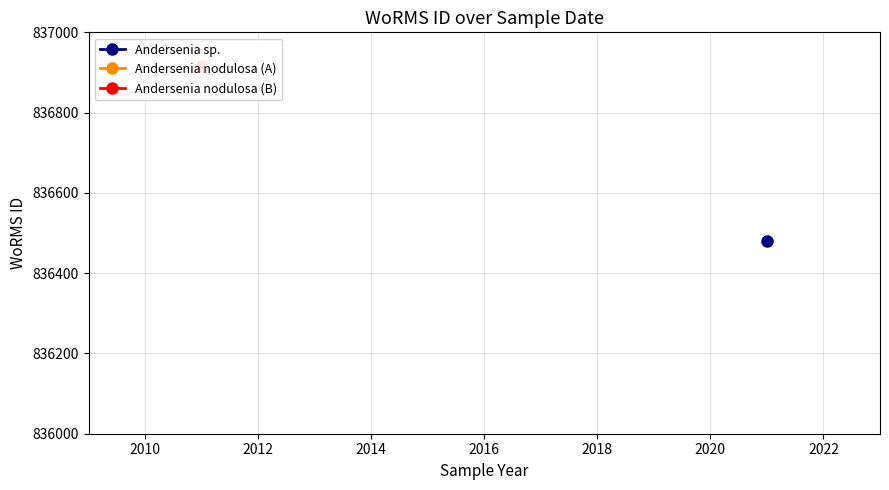

What is the approximate value at 01-02-2011, to the nearest 50?

836900